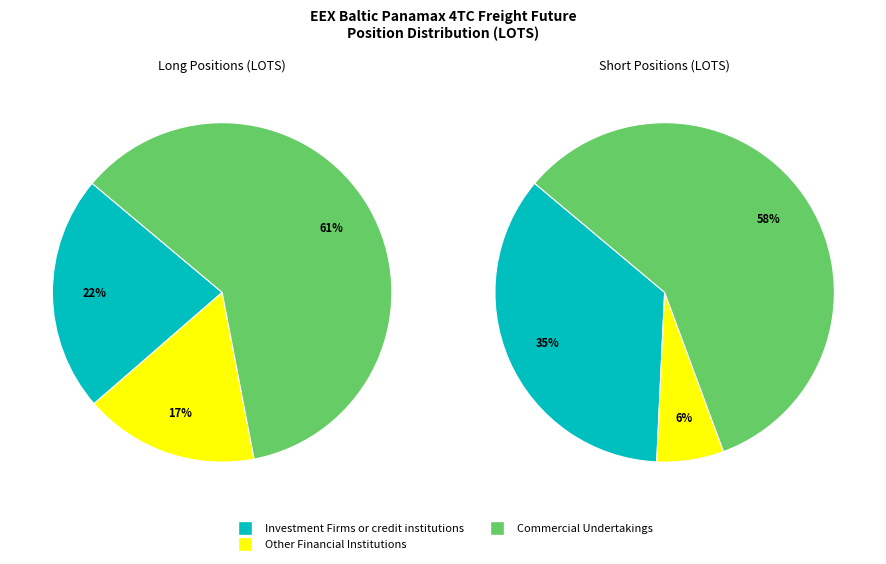

To the nearest percent, what percentage of the pie is Commercial Undertakings?

61%